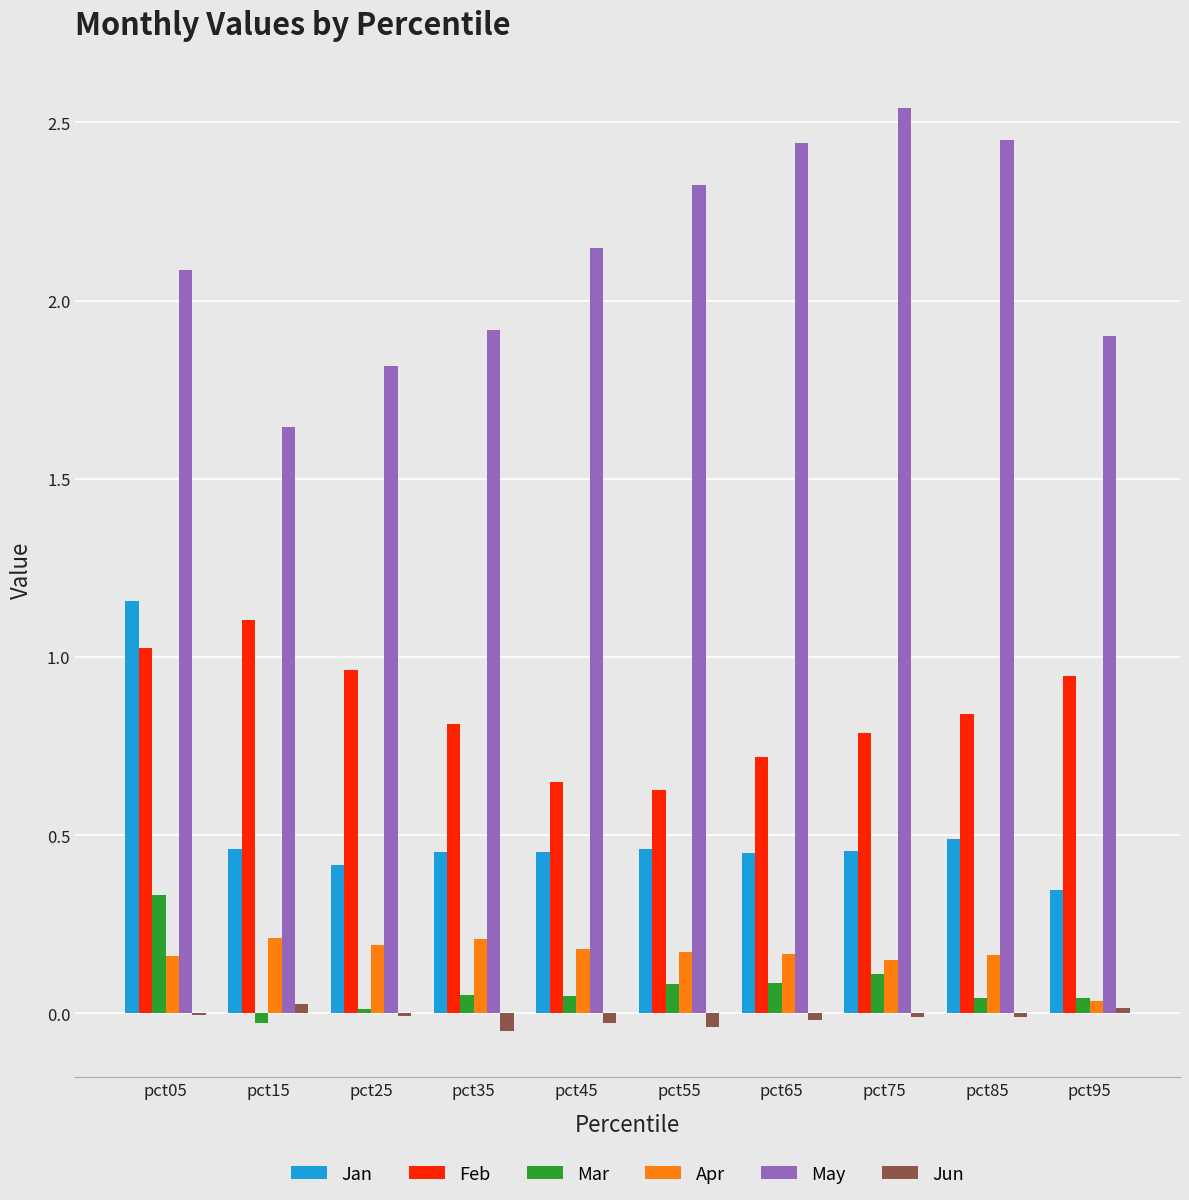

Which series has the largest range (max minus min)?

May